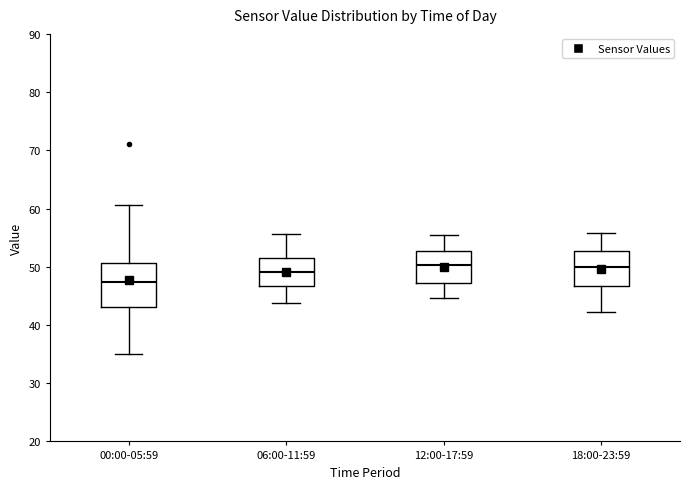

Reading left to right, transcribe this box plot: for each box, give where its median line is, the range the box spans, and where its two whiskers end, as read against the y-axis. The values are not printed on the chart, so give them approximately, as read against the axis.

00:00-05:59: median 47, box 43 to 51, whiskers 35 to 61
06:00-11:59: median 49, box 47 to 52, whiskers 44 to 56
12:00-17:59: median 50, box 47 to 53, whiskers 45 to 55
18:00-23:59: median 50, box 47 to 53, whiskers 42 to 56